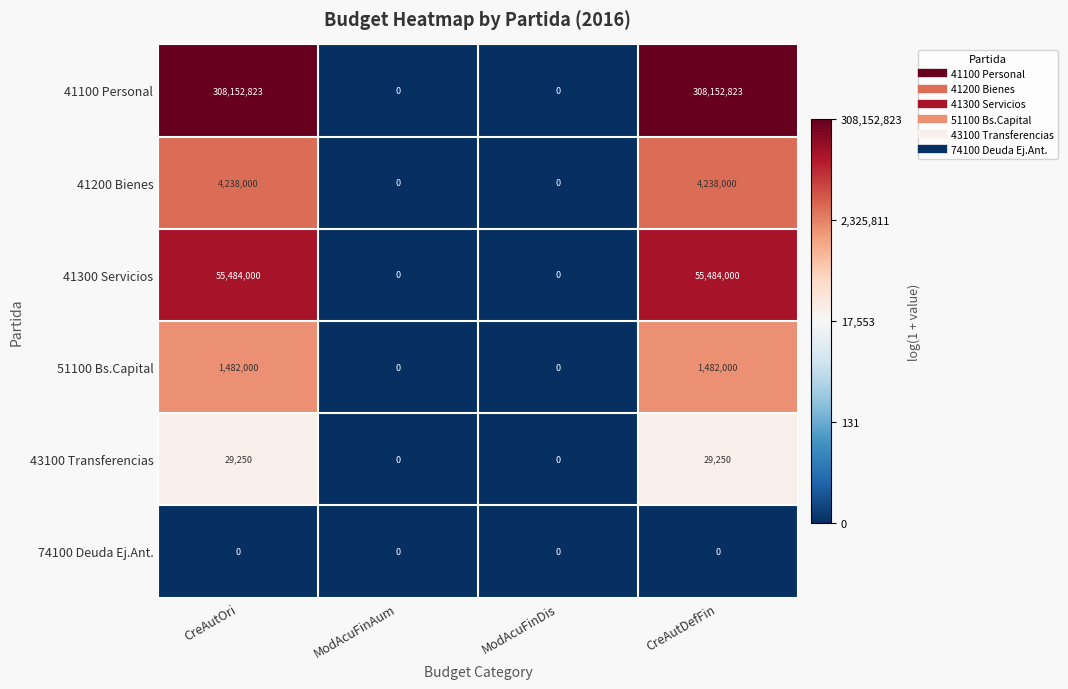

Reading left to right, transcribe all the data shown in this chart.

41100 Personal: 308152823	0	0	308152823
41200 Bienes: 4238000	0	0	4238000
41300 Servicios: 55484000	0	0	55484000
51100 Bs.Capital: 1482000	0	0	1482000
43100 Transferencias: 29250	0	0	29250
74100 Deuda Ej.Ant.: 0	0	0	0